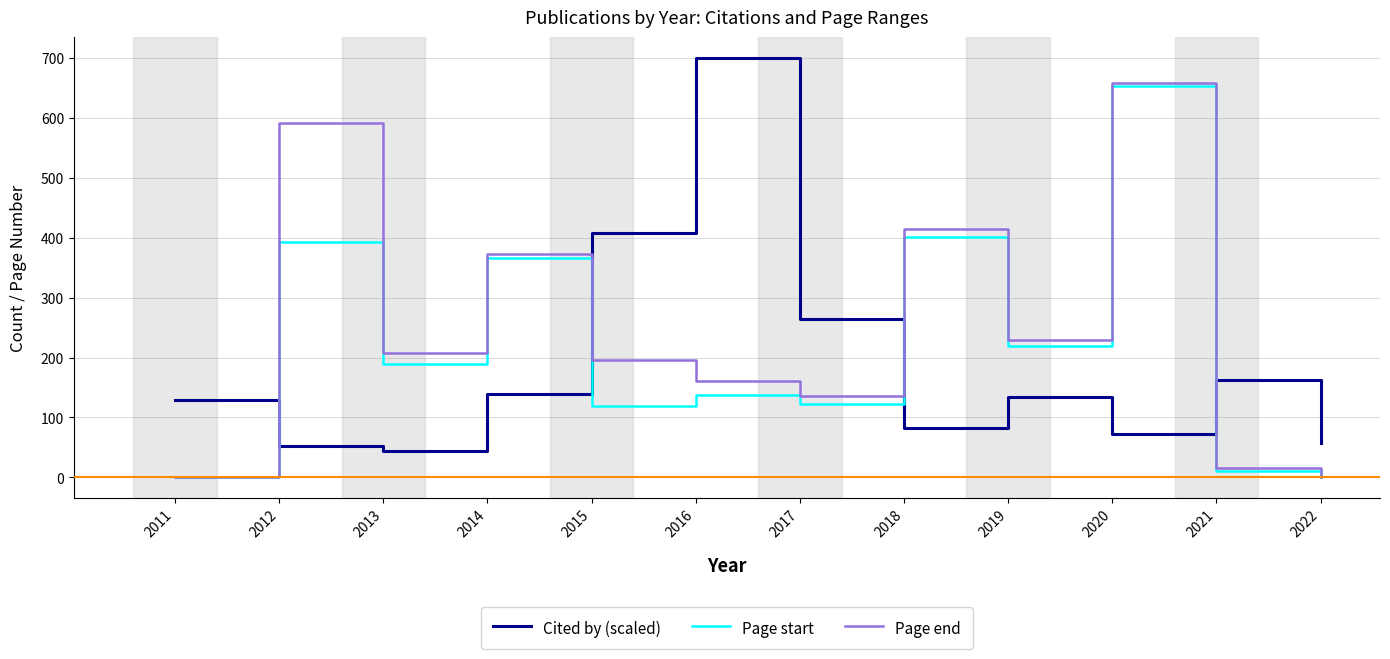

In Page end, how many points are lower than both neighbors (excluding endpoints)?

3